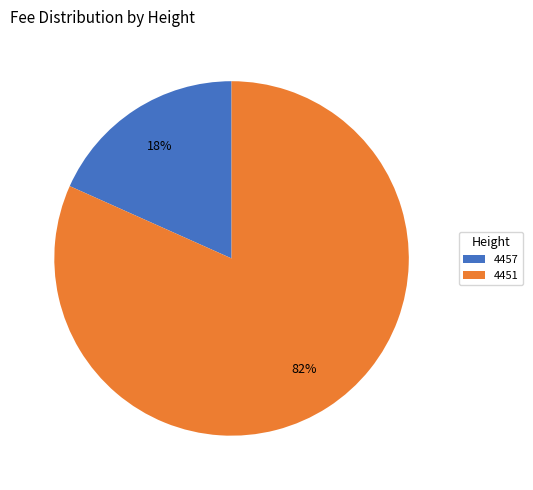

True or false: 4457 accounts for 18% of the total.

True